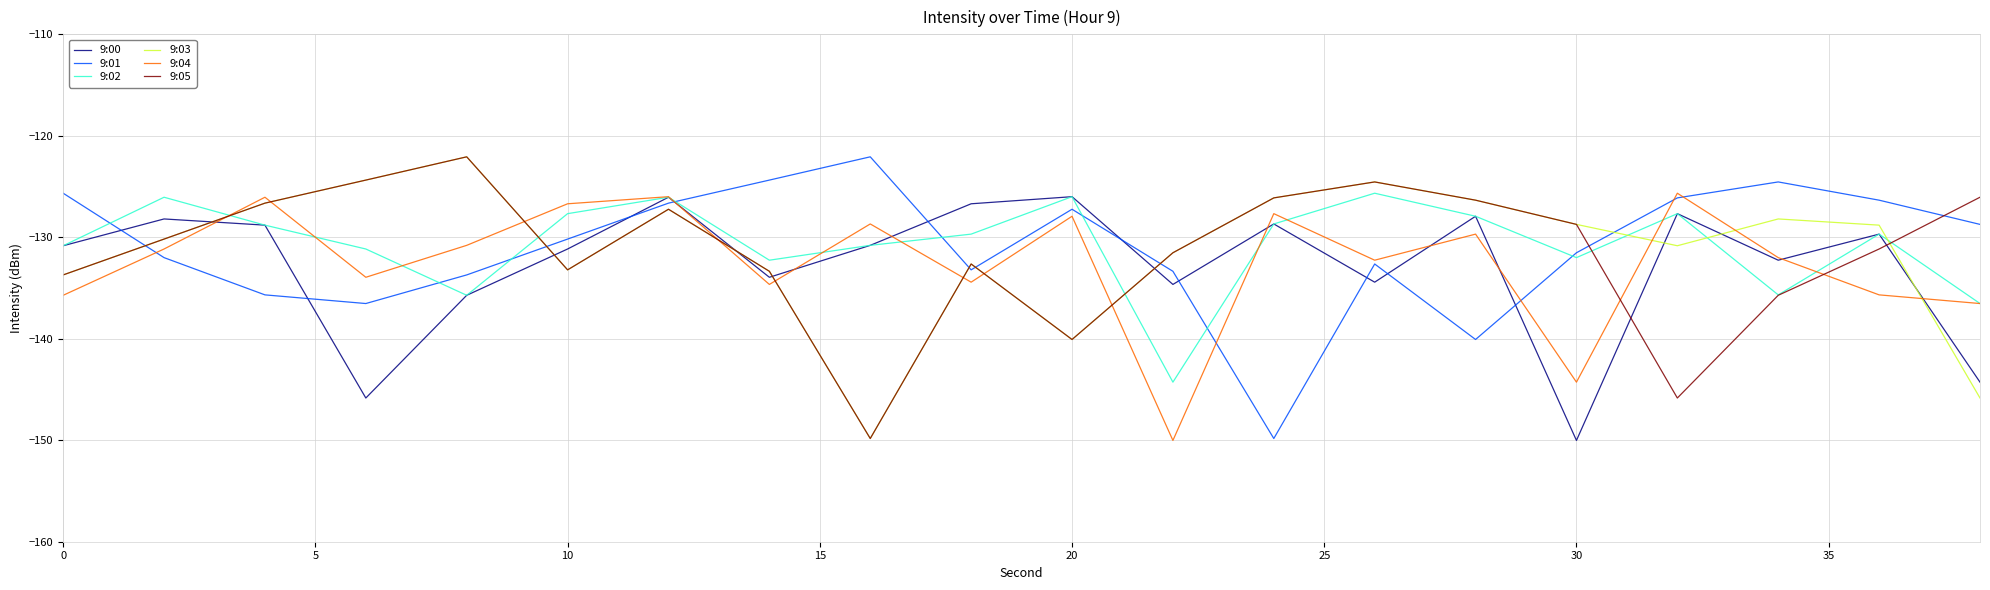

What are all the series names shown in the legend?

9:00, 9:01, 9:02, 9:03, 9:04, 9:05